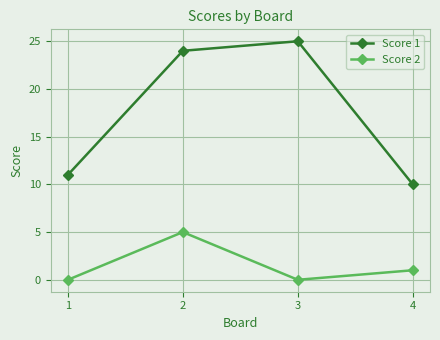

The value of Score 1 at 2 is 24. True or false?

True